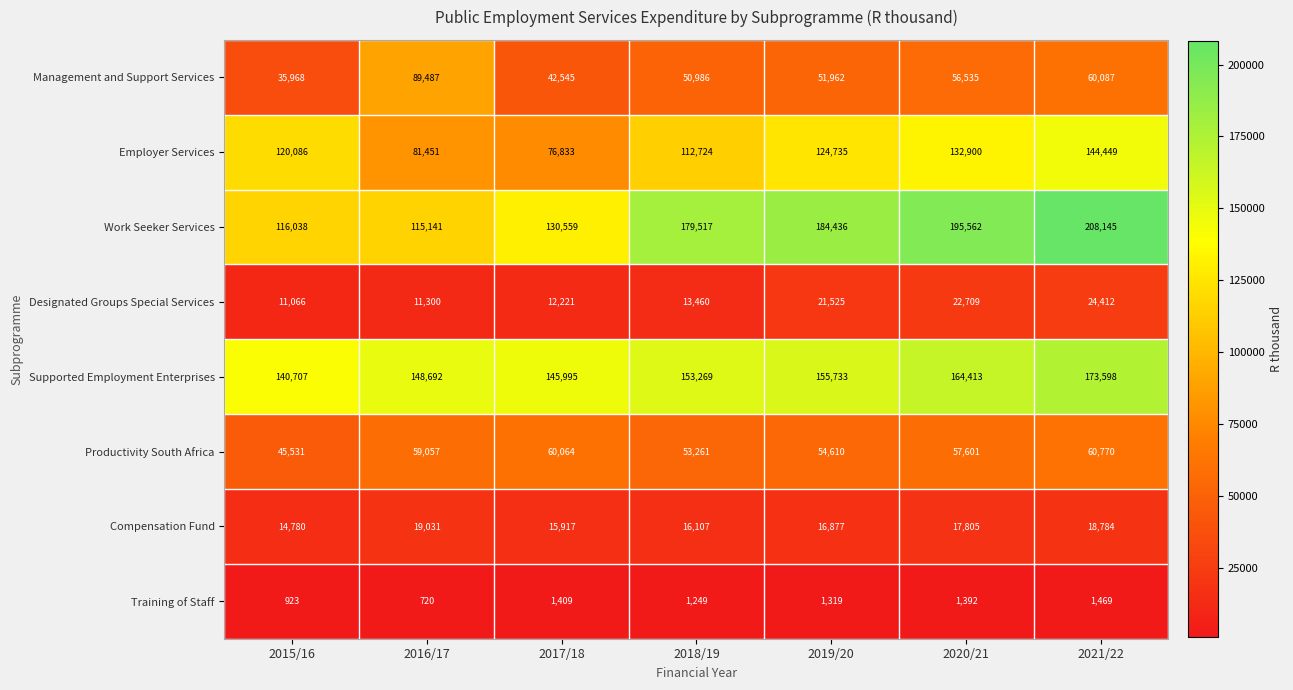

Which series has the largest range (max minus min)?

Work Seeker Services